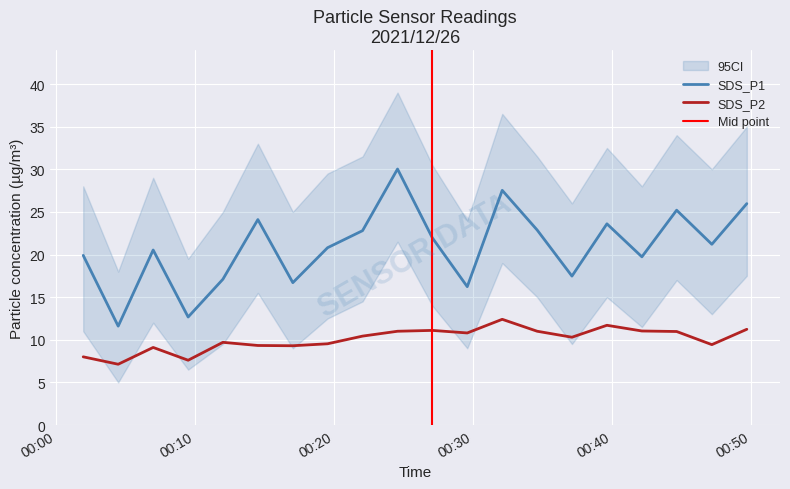

In SDS_P2, how many points are higher than both neighbors (excluding endpoints)?

5